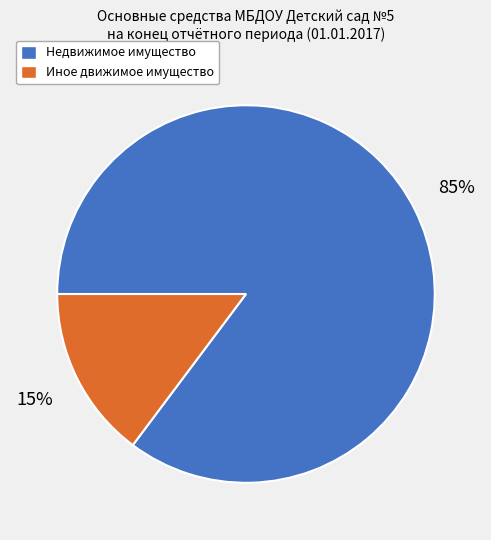

True or false: Иное движимое имущество accounts for 21% of the total.

False